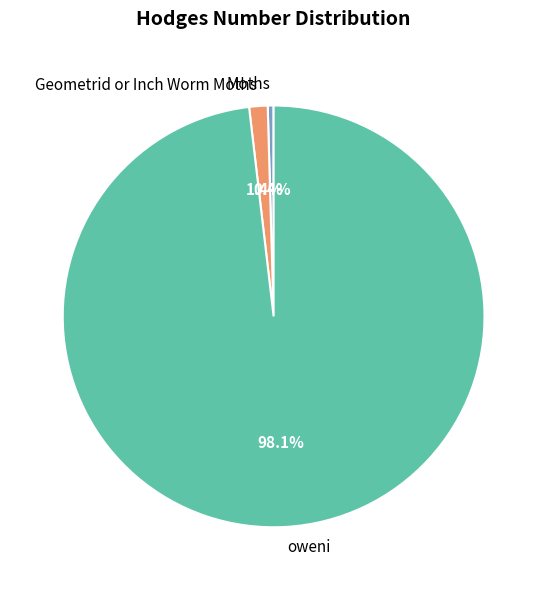

Which has a higher value, Geometrid or Inch Worm Moths or oweni?

oweni